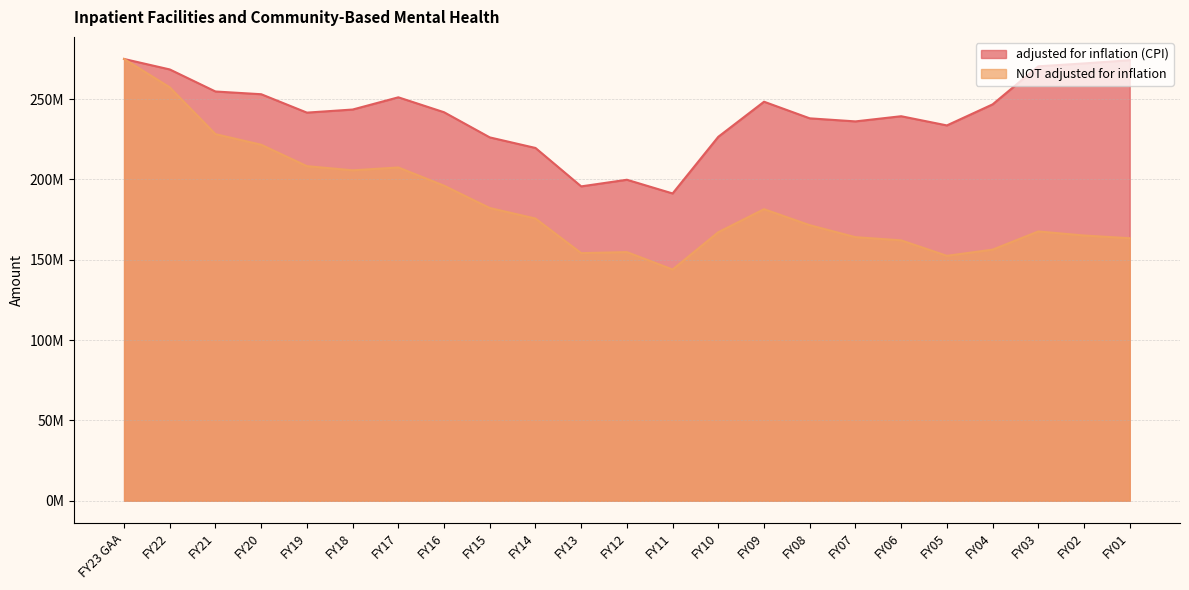

Reading left to right, what are all the values shown in this chart?

adjusted for inflation (CPI): FY23 GAA=274928823	FY22=268409920	FY21=254684696	FY20=252992171	FY19=241542346	FY18=243463419	FY17=251070152	FY16=241784251	FY15=226128722	FY14=219549450	FY13=195635084	FY12=199762316	FY11=191233968	FY10=226514938	FY09=248329776	FY08=237984628	FY07=236080430	FY06=239299753	FY05=233579531	FY04=246667853	FY03=270370958	FY02=272162967	FY01=274138926
NOT adjusted for inflation: FY23 GAA=274928823	FY22=257279455	FY21=228135223	FY20=221547920	FY19=208230158	FY18=205623406	FY17=207398658	FY16=196080063	FY15=182173471	FY14=175616512	FY13=154089962	FY12=154732857	FY11=143900803	FY10=167133711	FY09=181443877	FY08=171483524	FY07=164026488	FY06=162051679	FY05=152420140	FY04=156265734	FY03=167585196	FY02=165059691	FY01=163365262